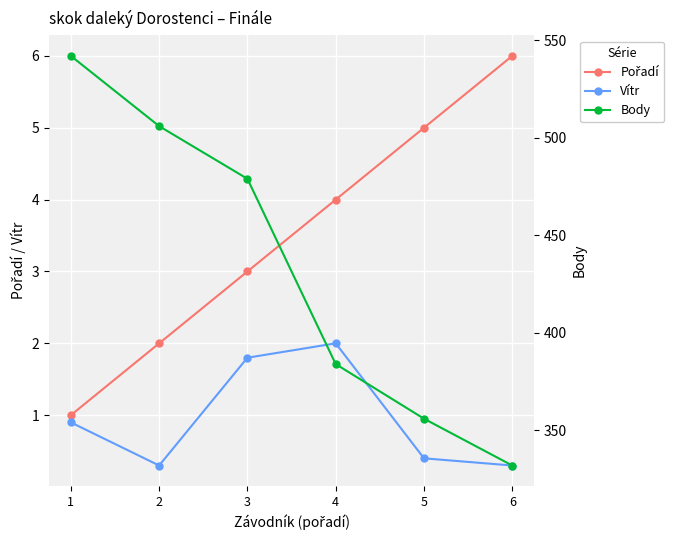

Reading left to right, list all the values displayed in this chart.

Pořadí: 1.0	2.0	3.0	4.0	5.0	6.0
Vítr: 0.9	0.3	1.8	2.0	0.4	0.3
Body: 542.0	506.0	479.0	384.0	356.0	332.0